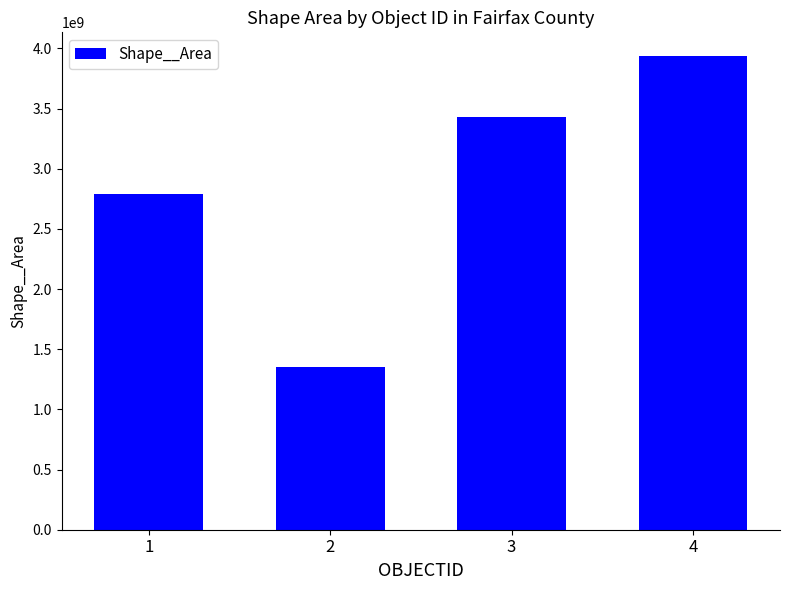

The chart shows a value of 1694872310.2 at 4. True or false?

False